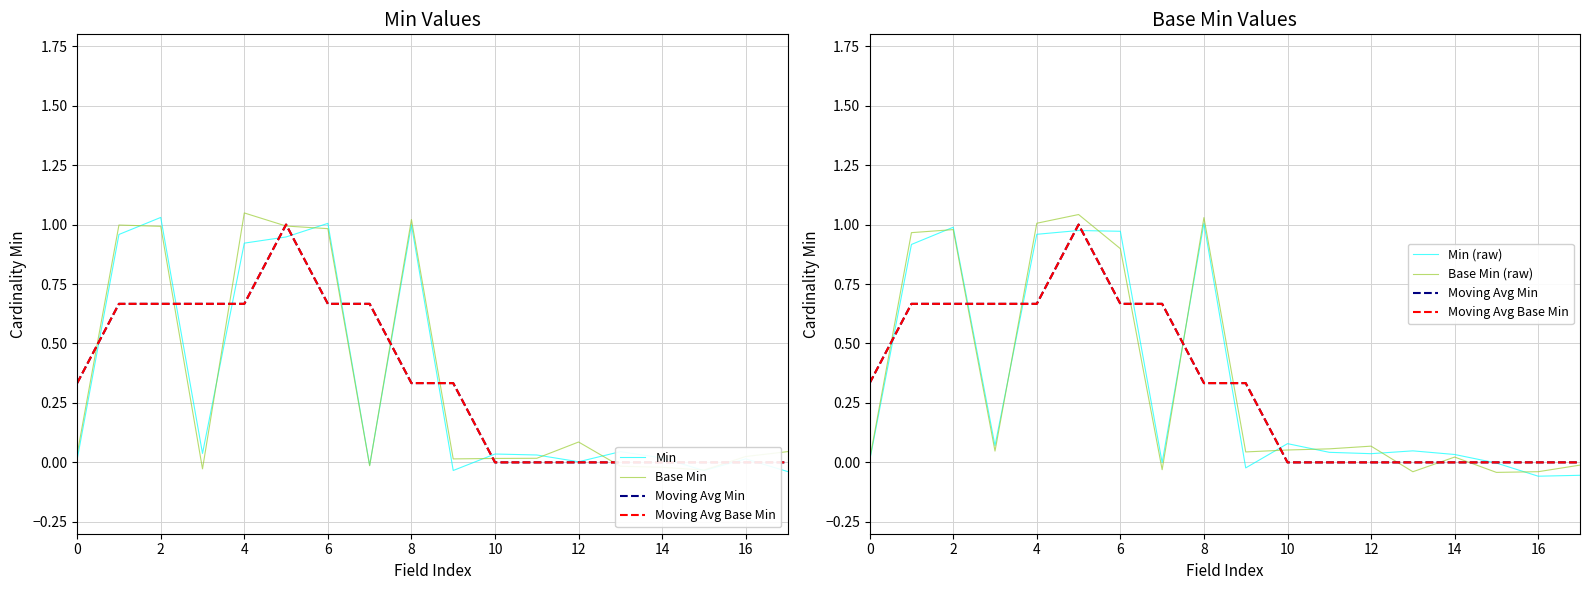

What is the smallest value displayed?

-0.1